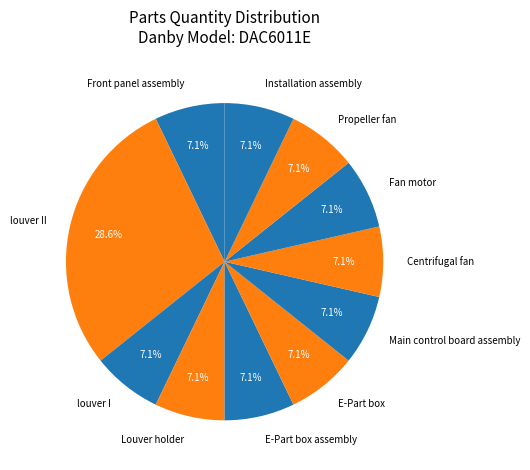

What is the ratio of the value at Installation assembly to the value at E-Part box assembly?

1.0